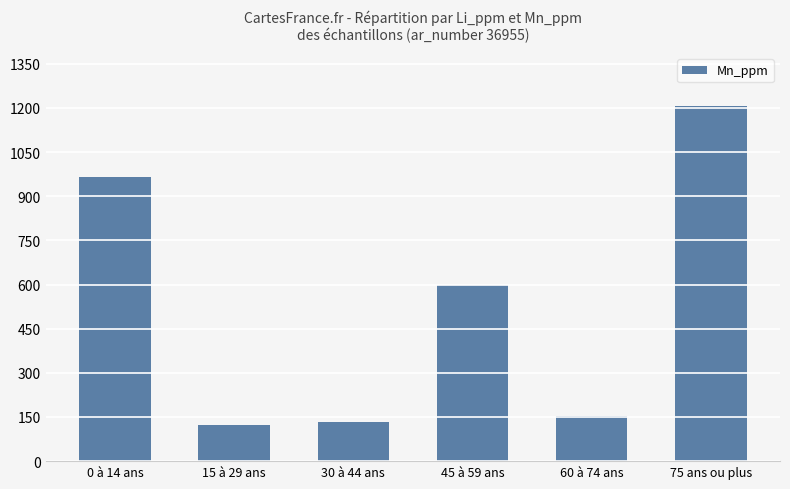

Which has a higher value, 60 à 74 ans or 0 à 14 ans?

0 à 14 ans